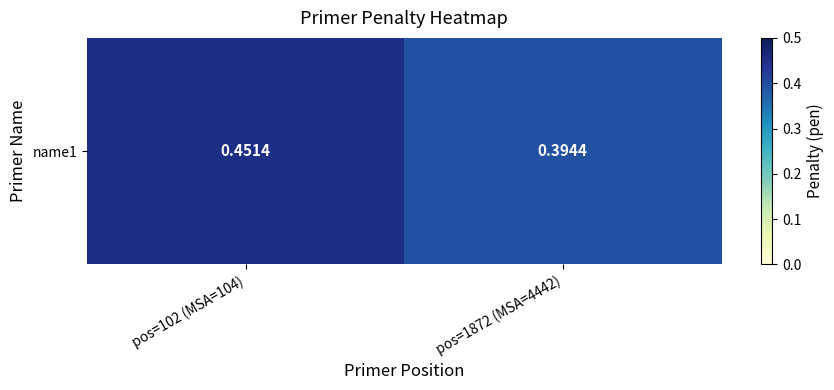

Reading left to right, list all the values displayed in this chart.

pos=102 (MSA=104)=0.5	pos=1872 (MSA=4442)=0.4